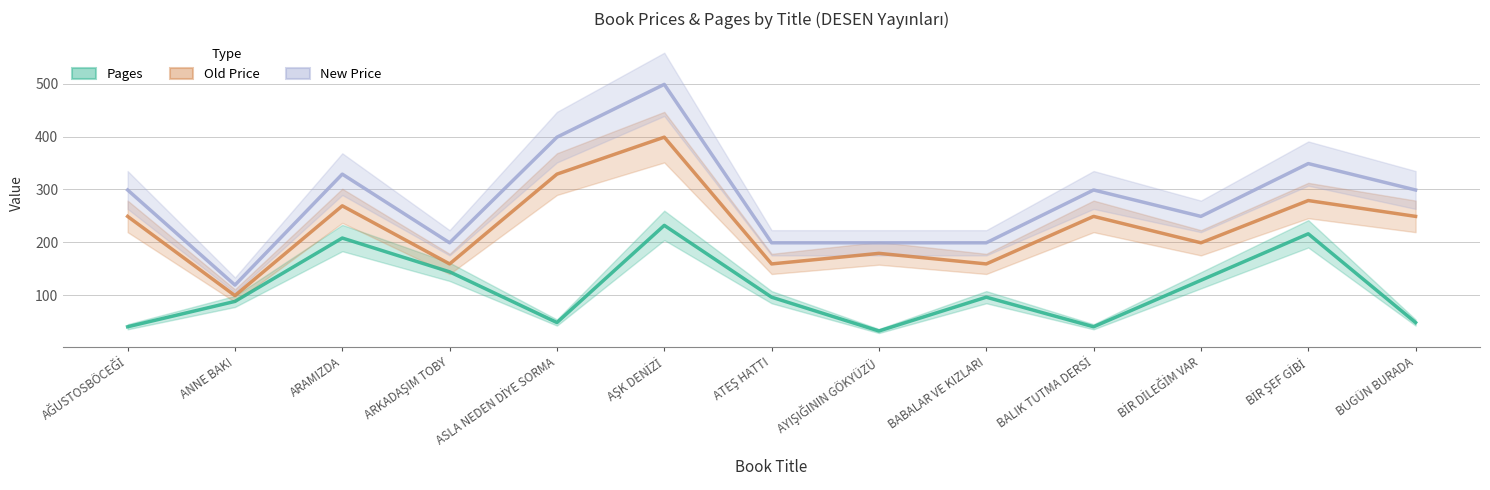

How many data points does each series have?

13